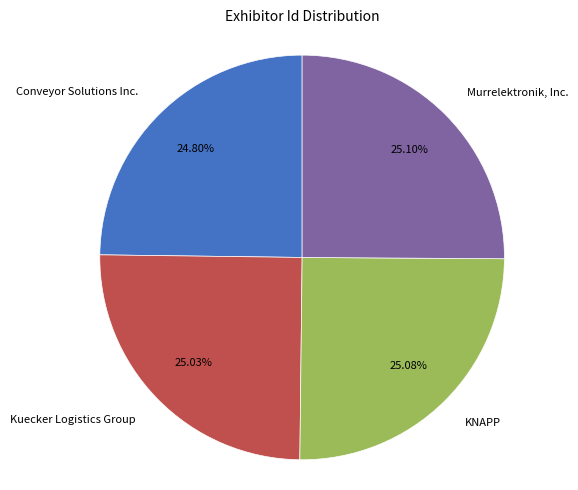

True or false: KNAPP accounts for 32% of the total.

False